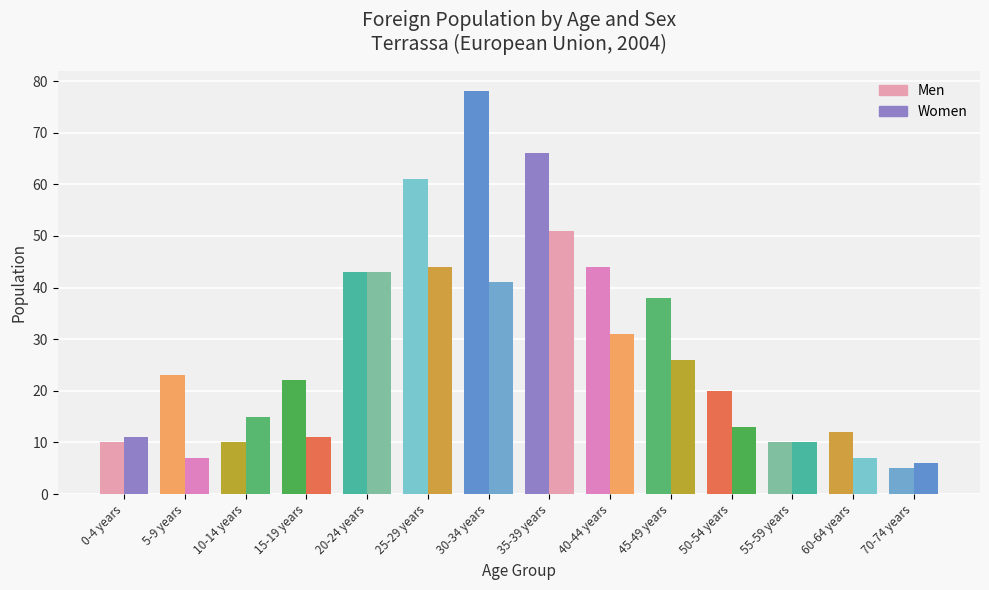

Reading left to right, extract all data points from this chart.

Men: 10	23	10	22	43	61	78	66	44	38	20	10	12	5
Women: 11	7	15	11	43	44	41	51	31	26	13	10	7	6